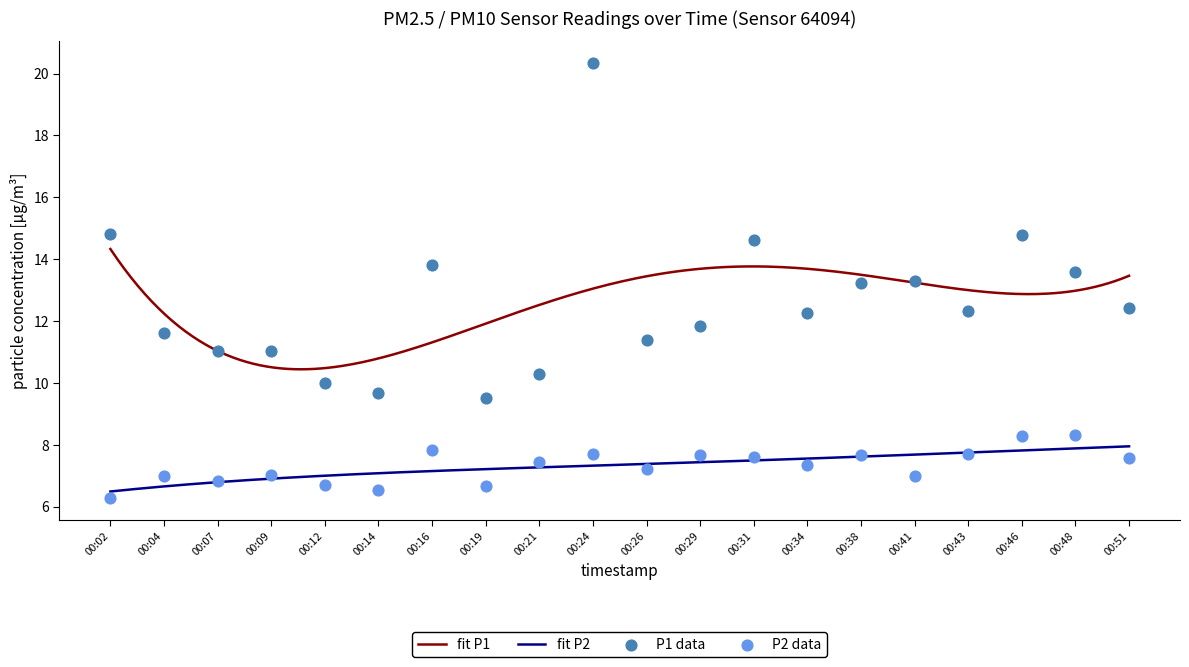

At which category is the sum across all series the highest?

00:24